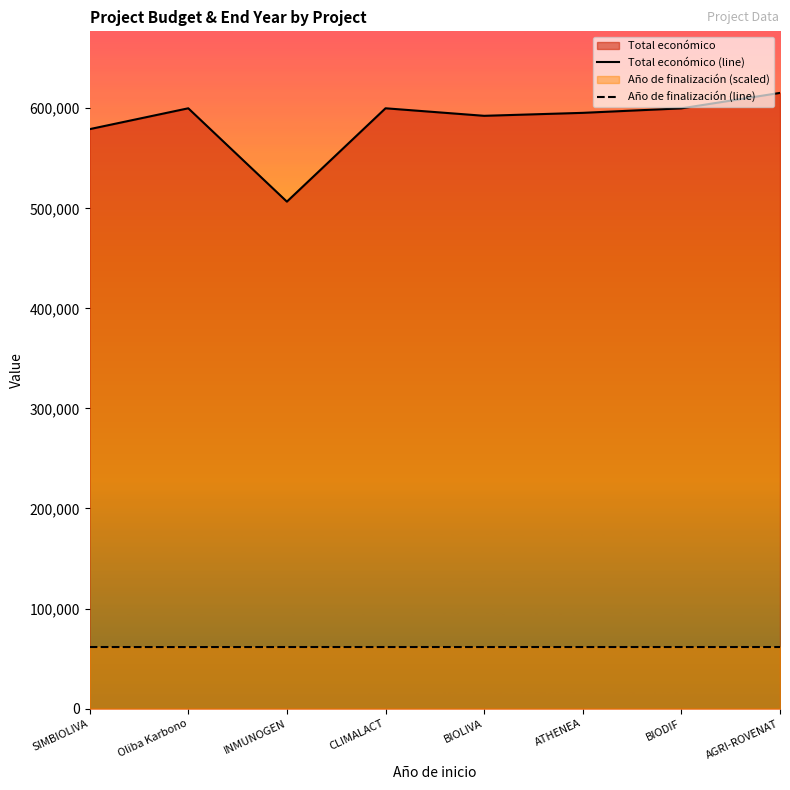

What is the label of the 6th point from the left?

ATHENEA